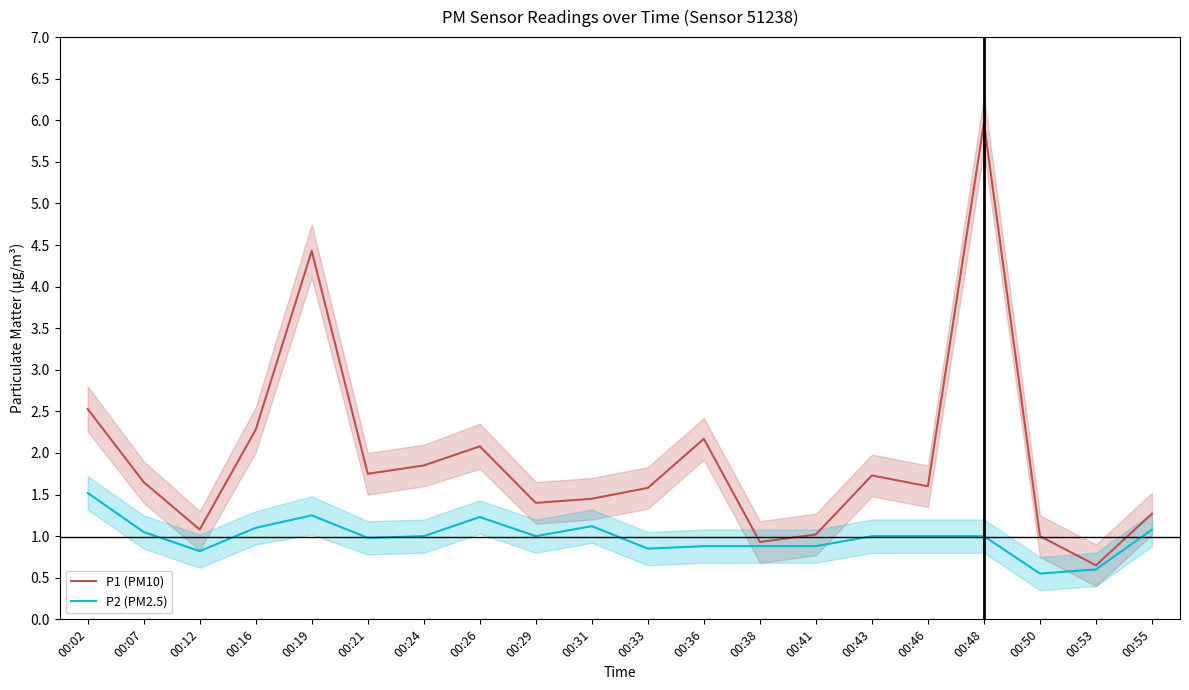

At how many categories does at least one series exceed 5?

1